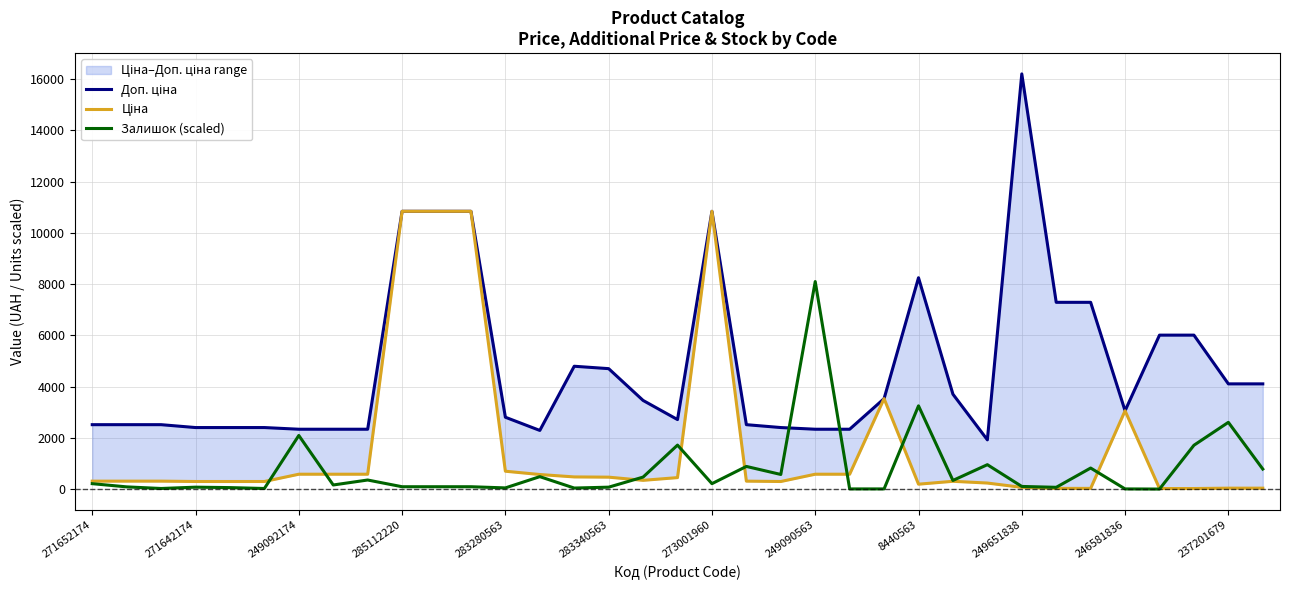

What is the value of the Ціна point at the 28th from the left?

72.0